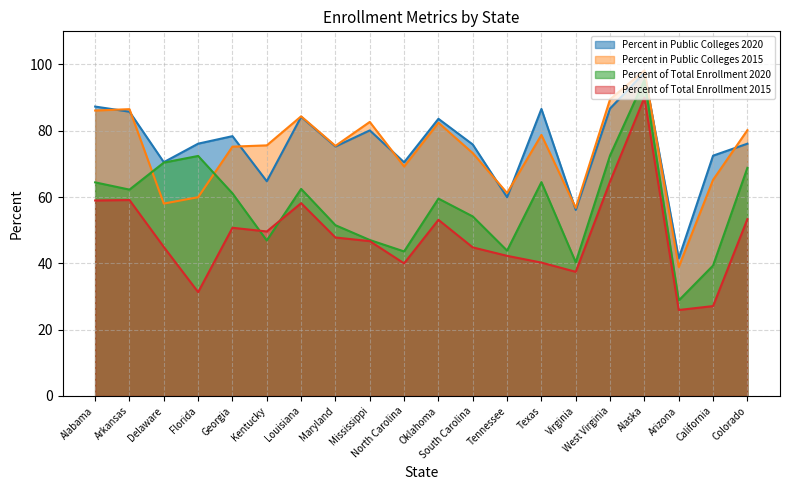

In Percent in Public Colleges 2020, how many points are lower than both neighbors (excluding endpoints)?

7